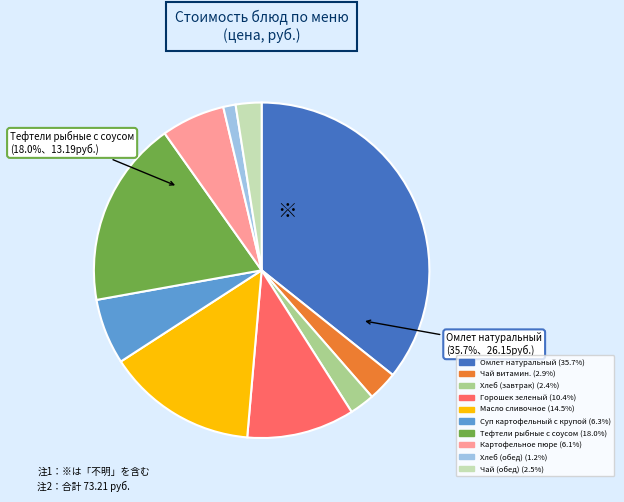

Is the sum of Тефтели рыбные с соусом and Хлеб (завтрак) greater than half?

No